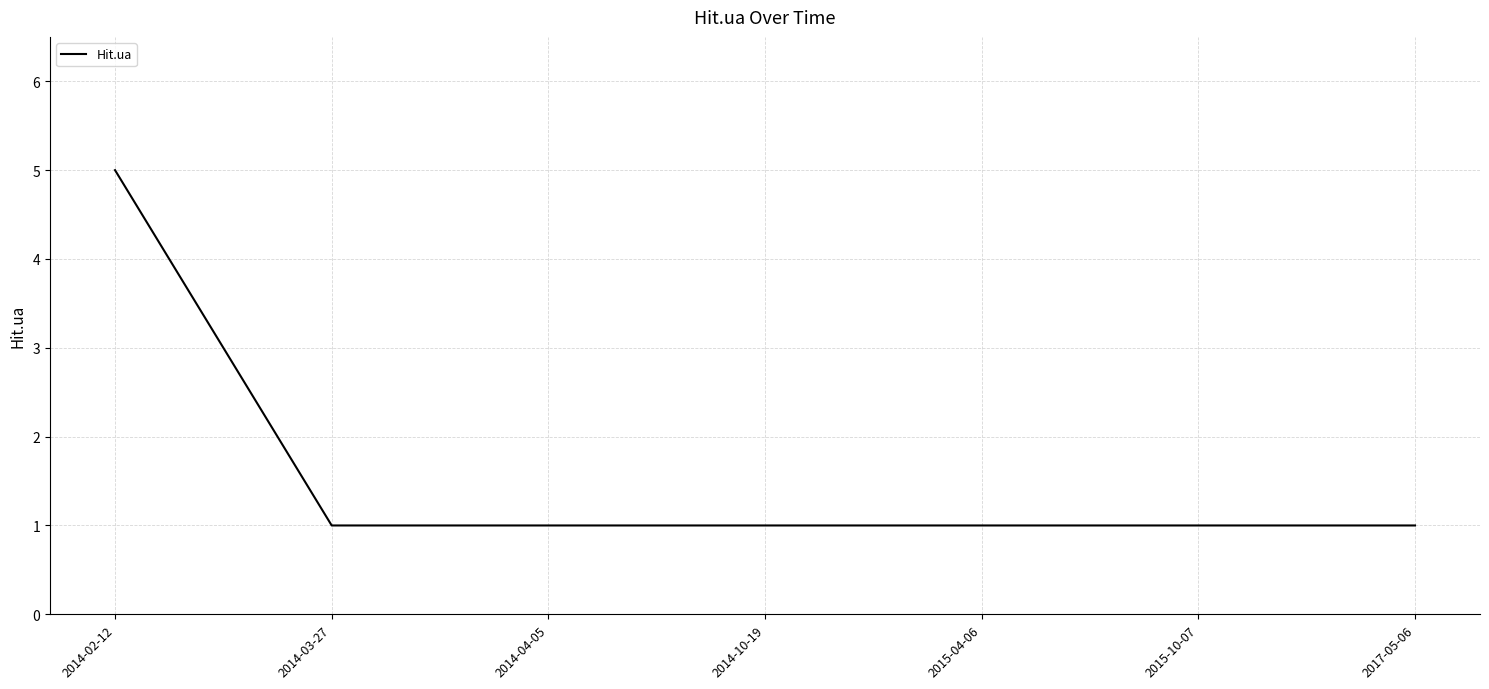

The chart shows a value of 1 at 2014-10-19. True or false?

True